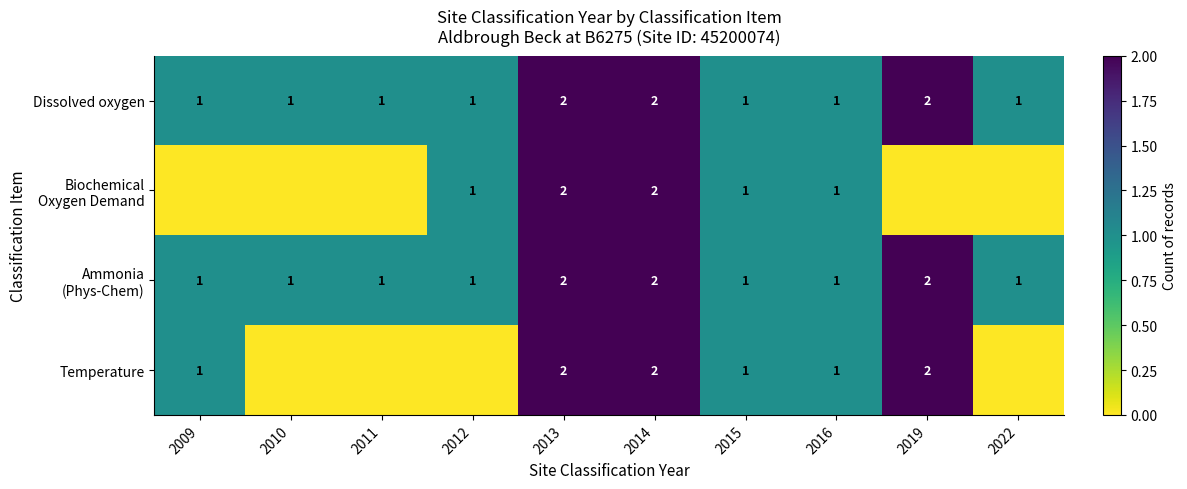

What is the total value across all series at 2013?

8